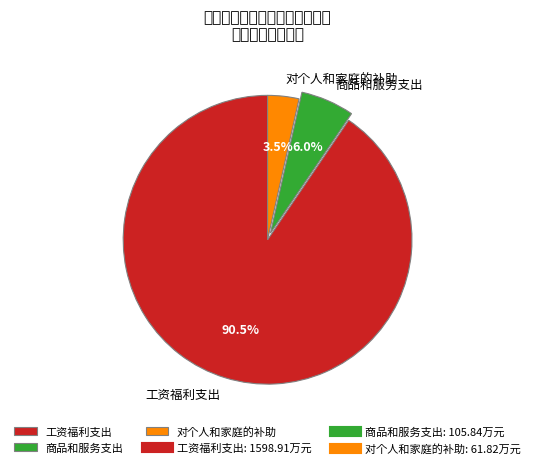

Is the sum of 工资福利支出 and 对个人和家庭的补助 greater than half?

Yes